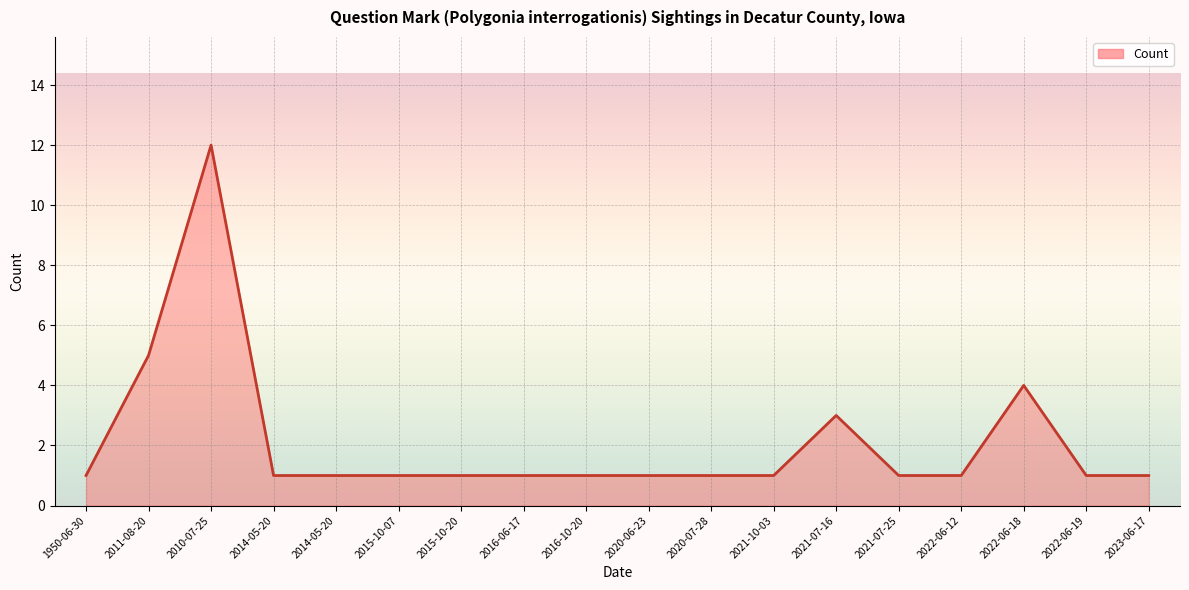

Reading right to left, extract all data points from this chart.

2023-06-17=1	2022-06-19=1	2022-06-18=4	2022-06-12=1	2021-07-25=1	2021-07-16=3	2021-10-03=1	2020-07-28=1	2020-06-23=1	2016-10-20=1	2016-06-17=1	2015-10-20=1	2015-10-07=1	2014-05-20=1	2014-05-20=1	2010-07-25=12	2011-08-20=5	1950-06-30=1